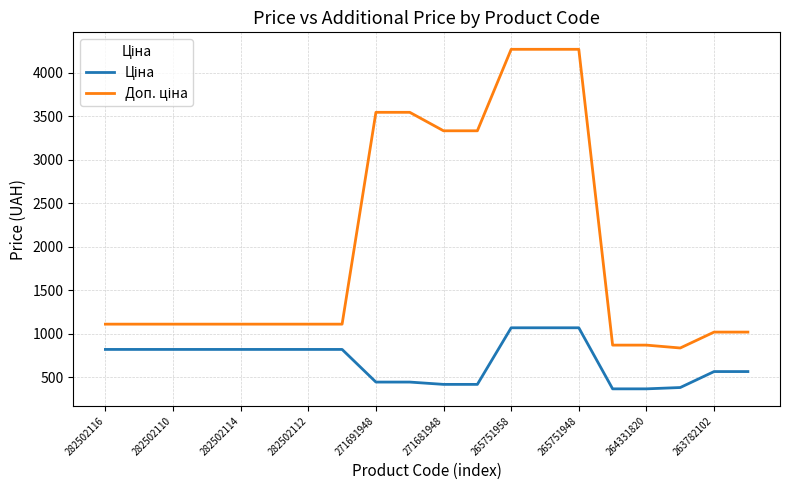

What is the smallest value displayed?

365.2